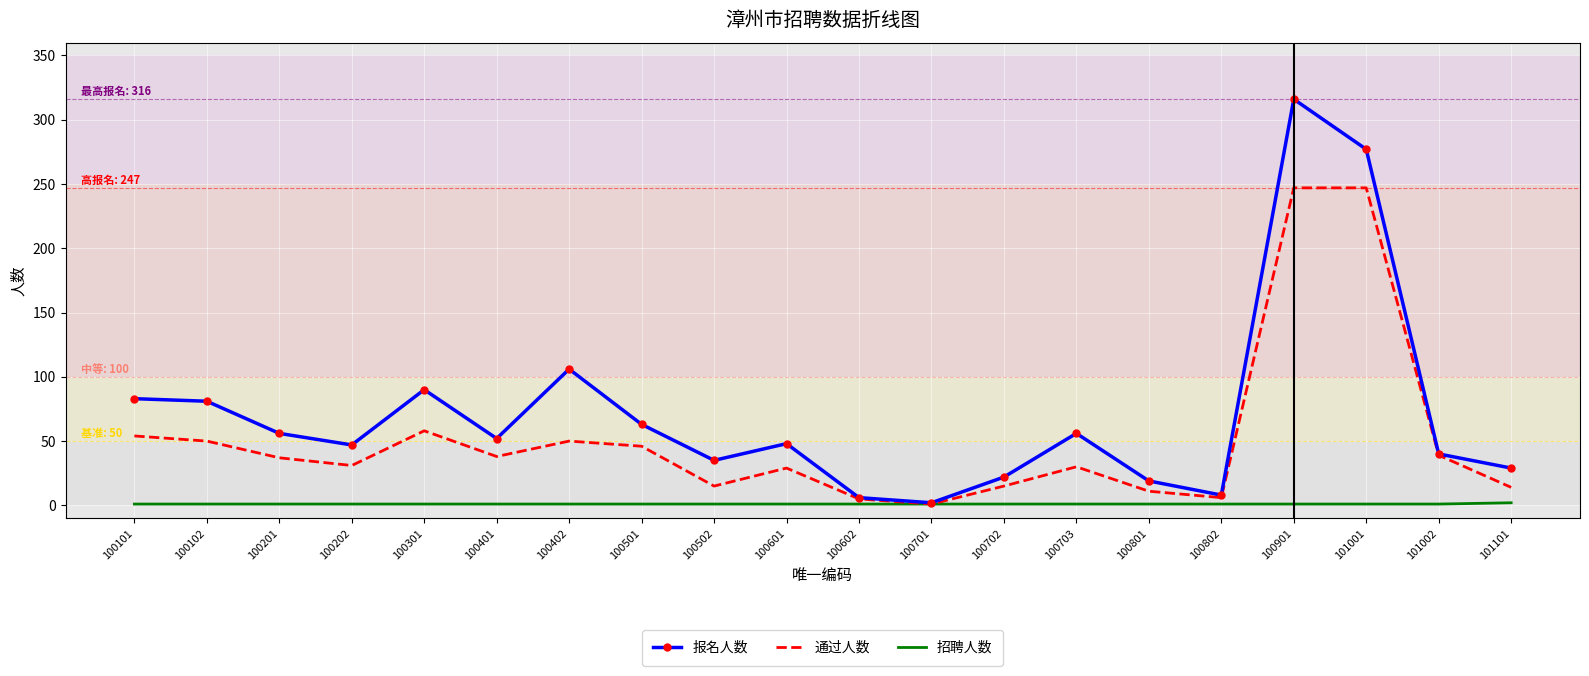

What value does the 招聘人数 series have at 100801?

1